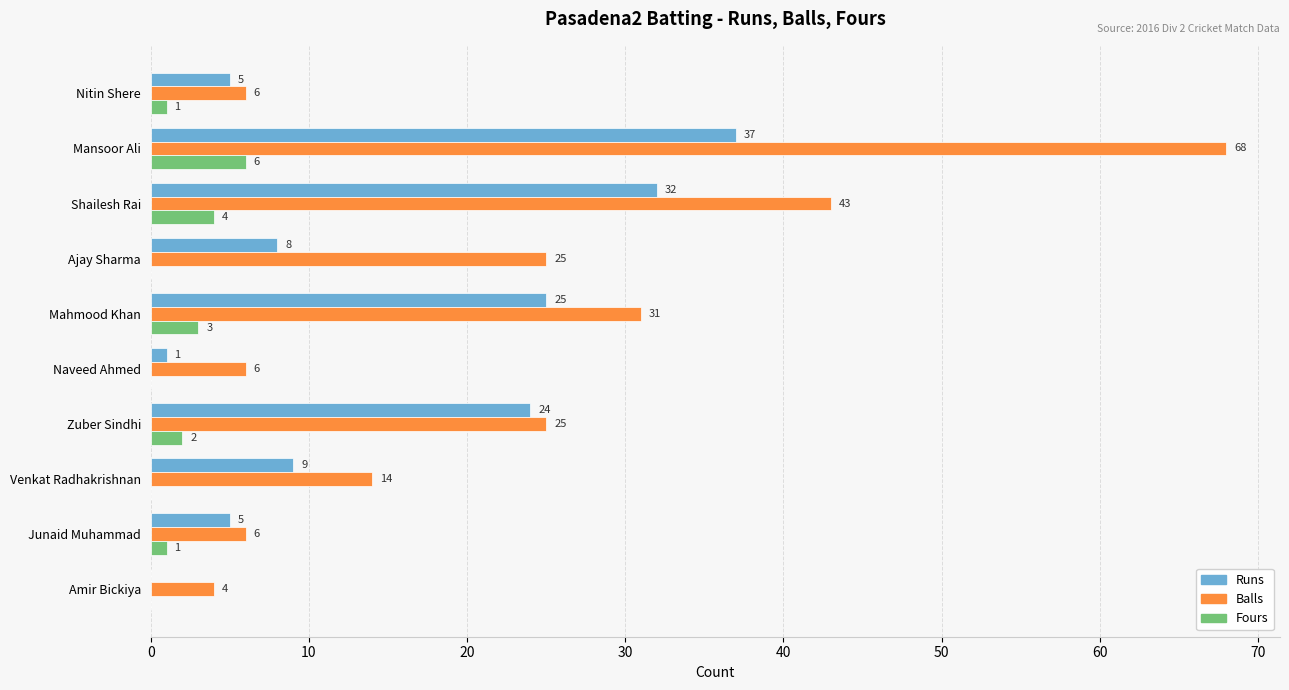

Between Nitin Shere and Mansoor Ali, which series saw the biggest shift?

Balls